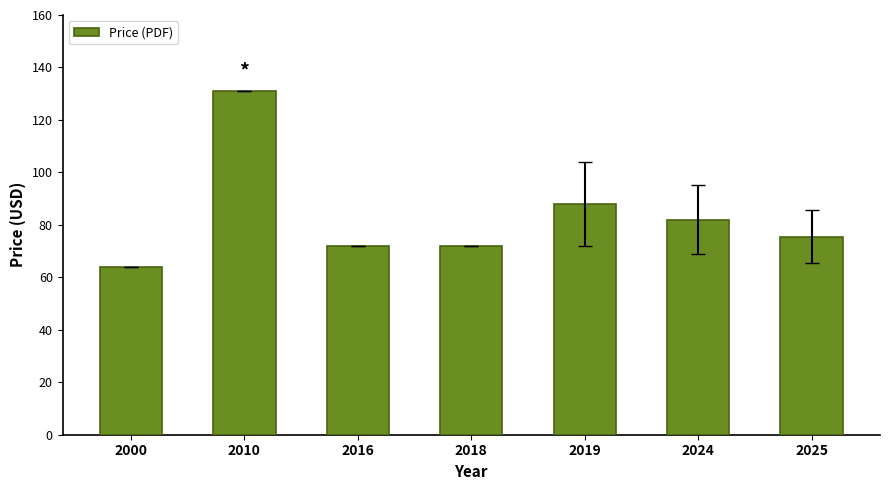

What is the change in value from 2000 to 2024?

+18.0